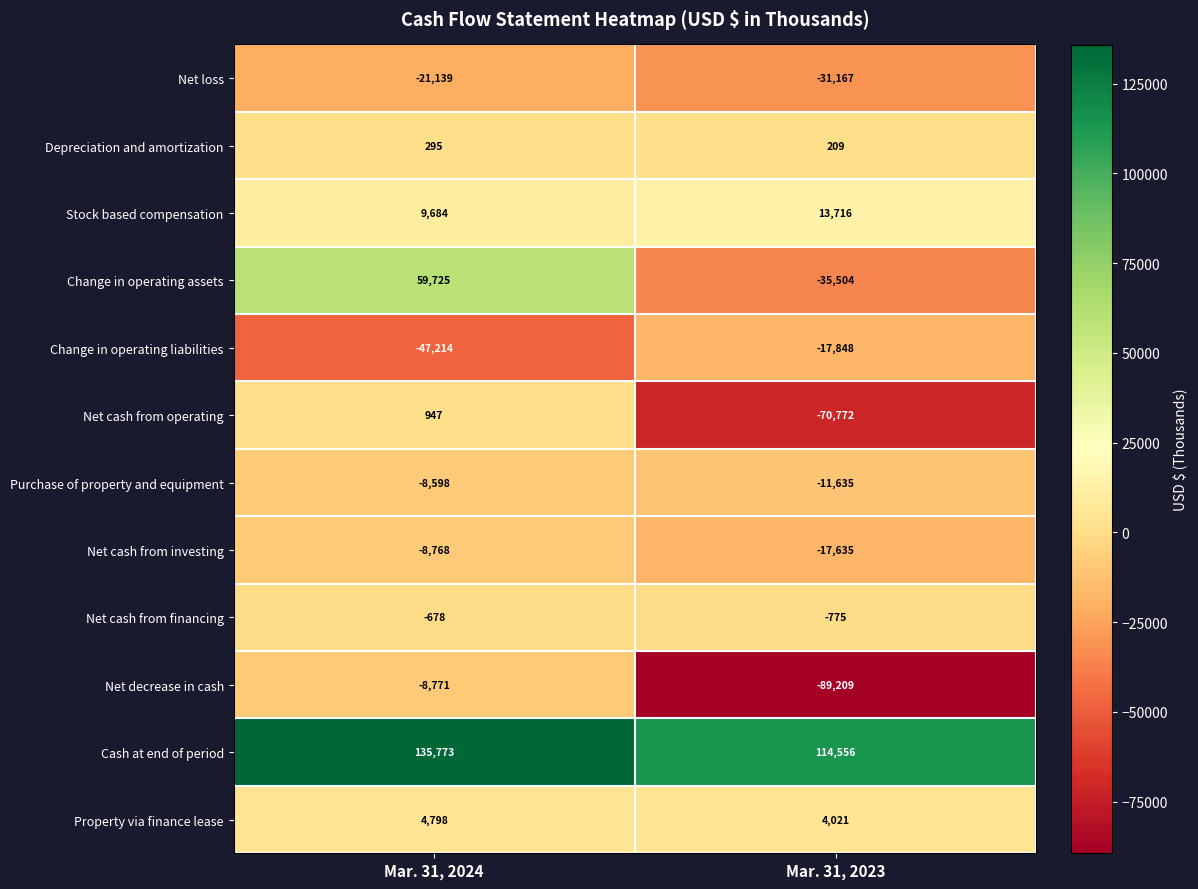

Which label corresponds to the smallest value in the chart?

Mar. 31, 2023